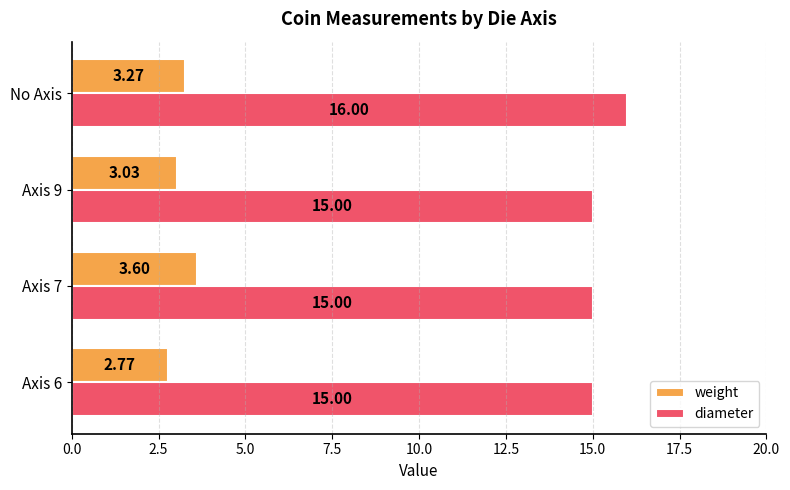

Which label corresponds to the largest value in the chart?

No Axis